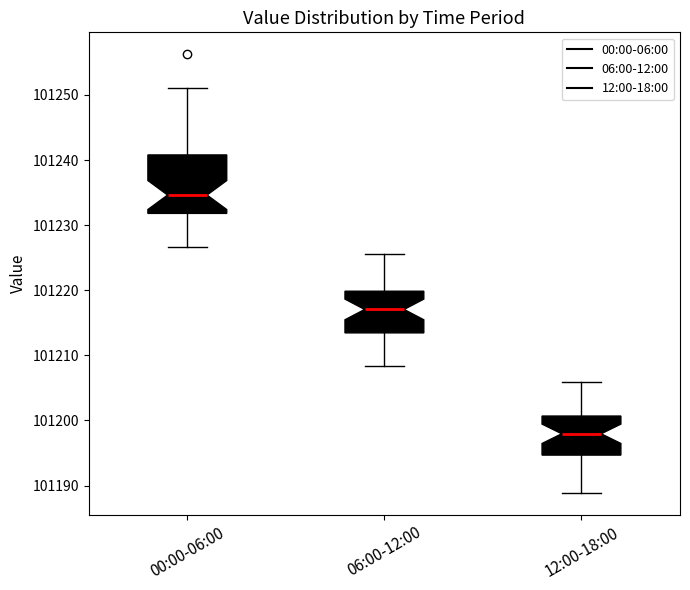

Reading left to right, transcribe this box plot: for each box, give where its median line is, the range the box spans, and where its two whiskers end, as read against the y-axis. The values are not printed on the chart, so give them approximately, as read against the axis.

00:00-06:00: median 101235, box 101232 to 101241, whiskers 101227 to 101251
06:00-12:00: median 101217, box 101213 to 101220, whiskers 101208 to 101226
12:00-18:00: median 101198, box 101195 to 101201, whiskers 101189 to 101206